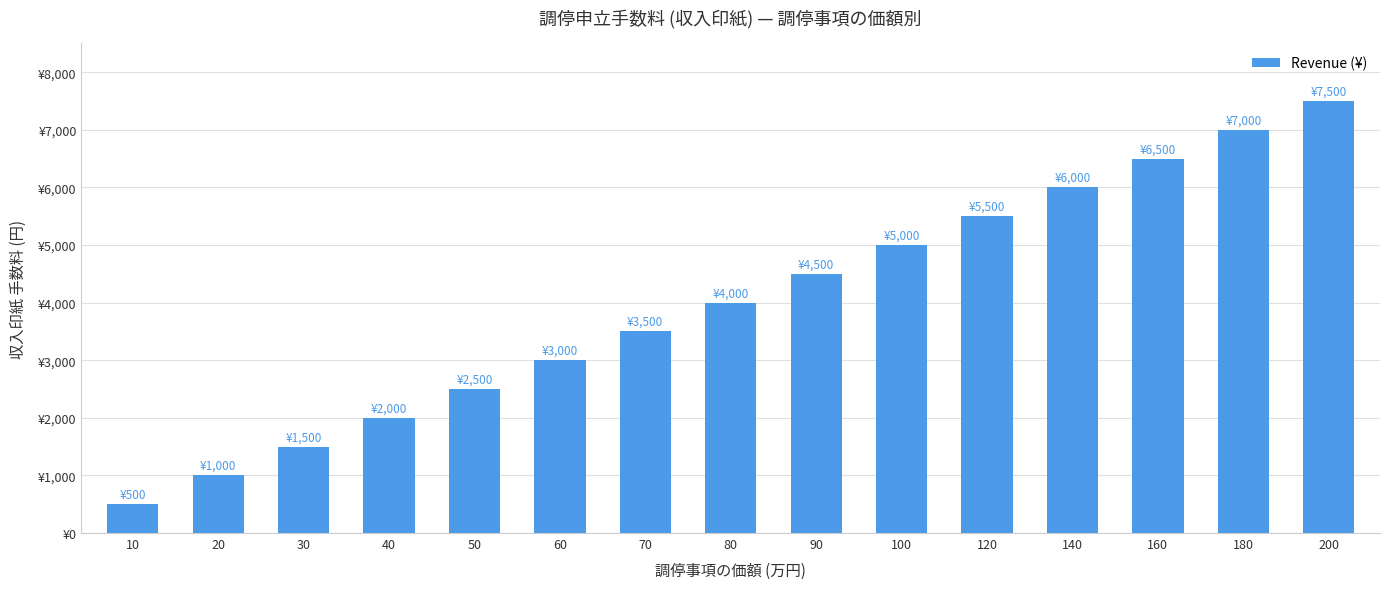

Are the bars horizontal?

No